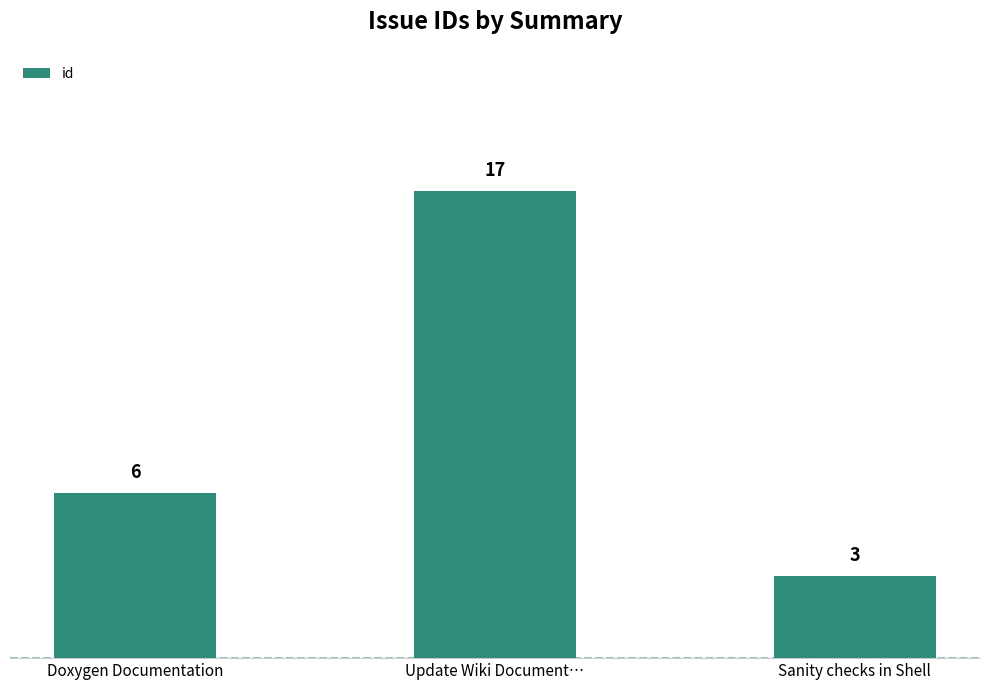

How many categories are shown in the chart?

3